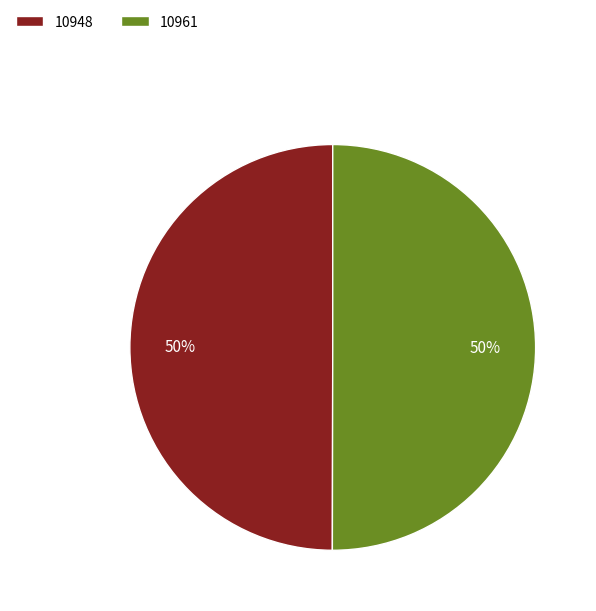

Is it true that 10948 is 60% of the pie?

False